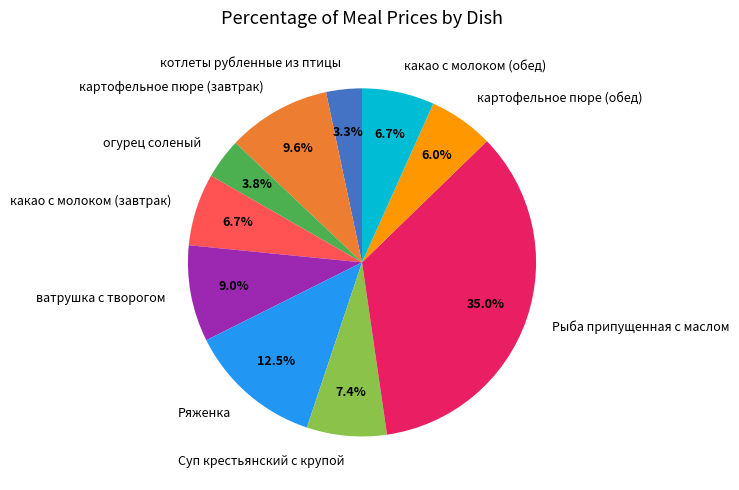

Does котлеты рубленные из птицы account for over 50% of the chart?

No